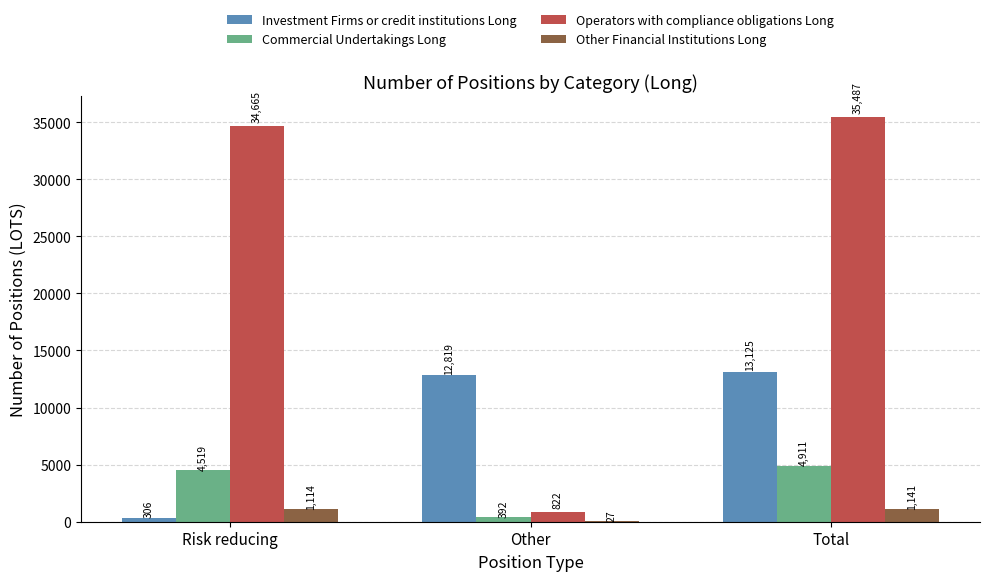

Between Other and Total, which series saw the biggest shift?

Operators with compliance obligations Long